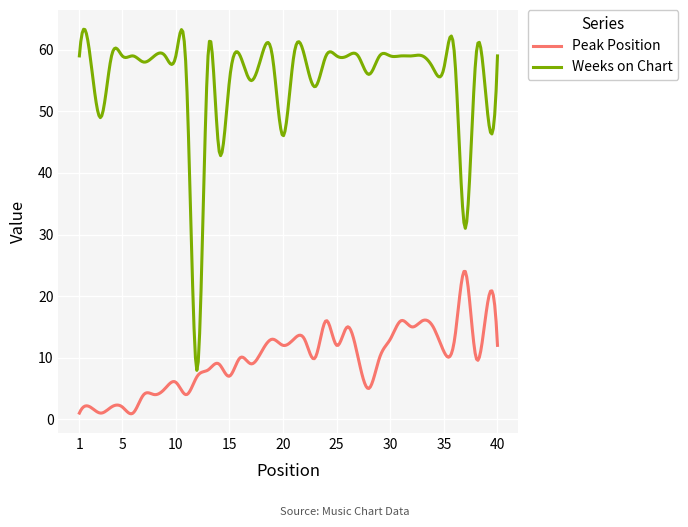

What are all the series names shown in the legend?

Peak Position, Weeks on Chart